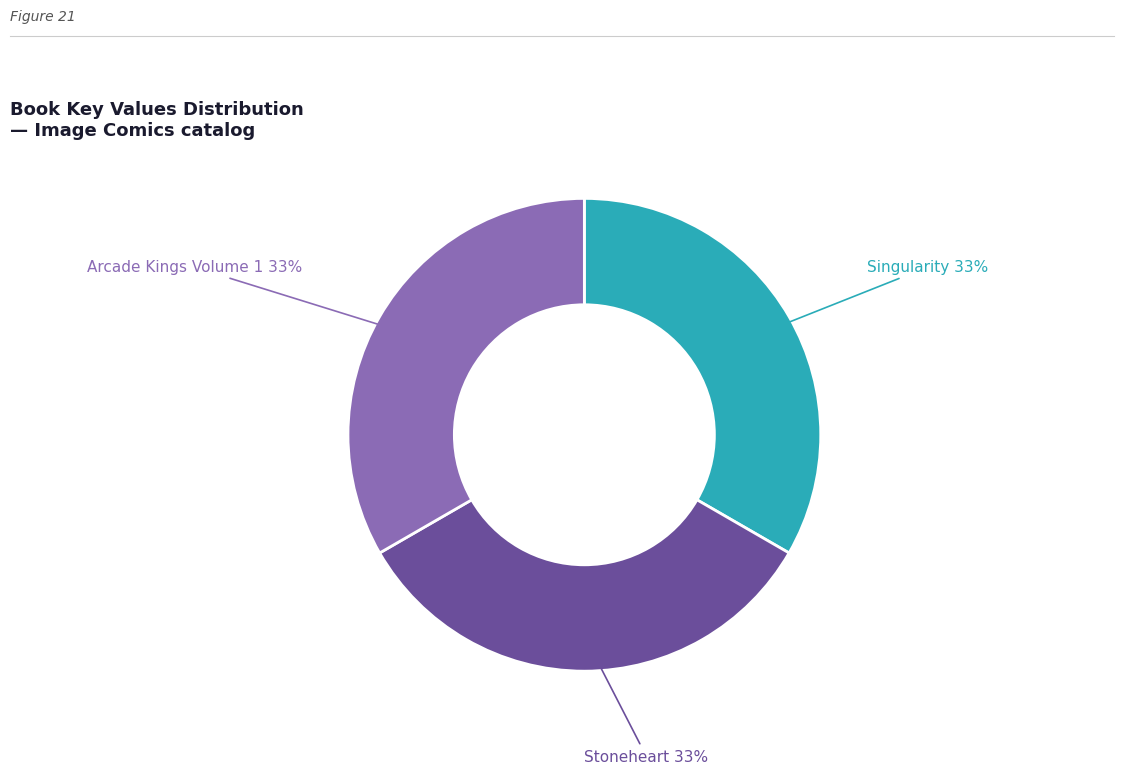

Approximately how many times larger is the value at Stoneheart compared to Arcade Kings Volume 1?

1.0